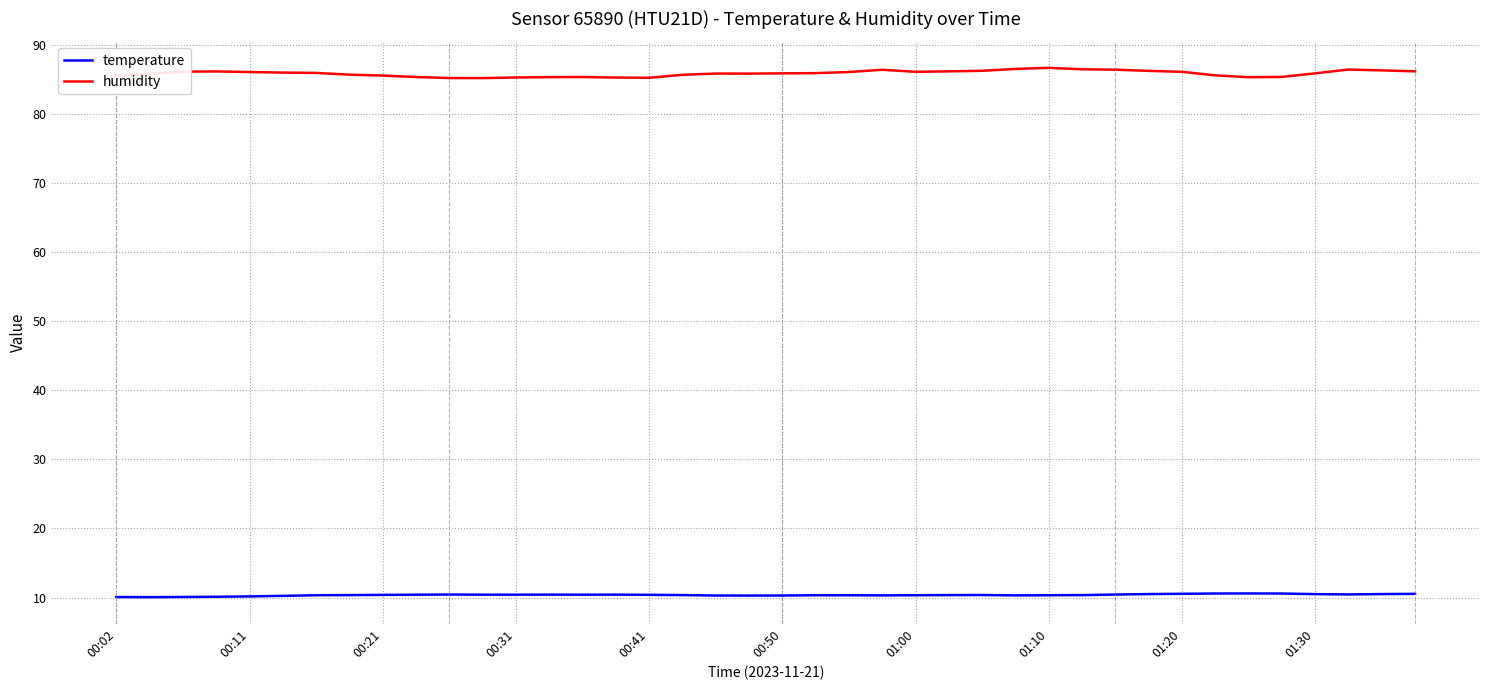

Which series has the largest range (max minus min)?

humidity